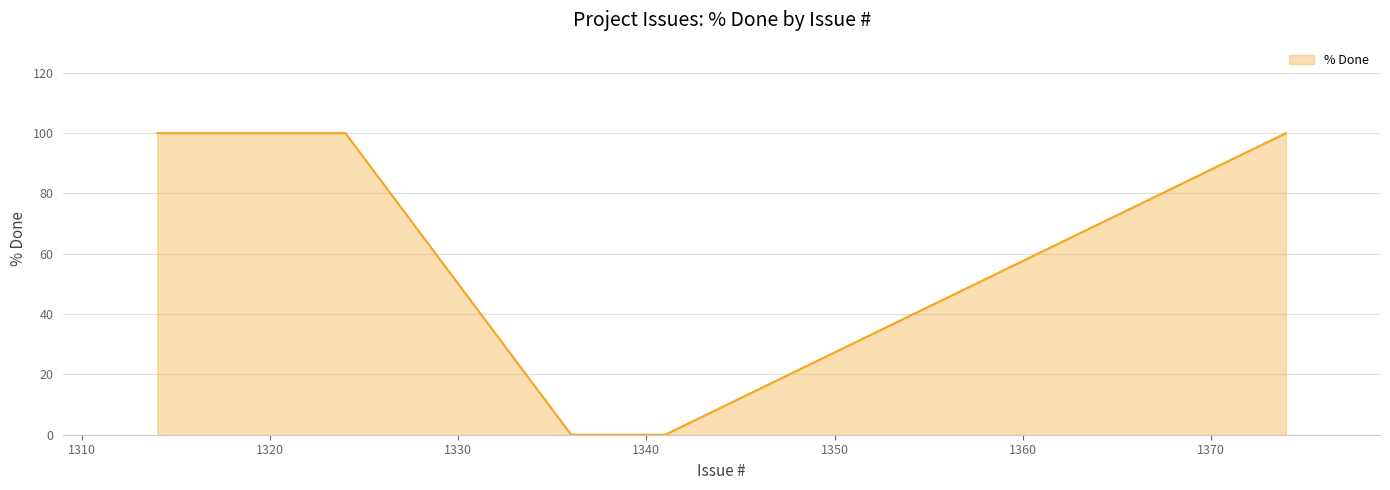

True or false: the data has more than 1 interior local peaks.

False